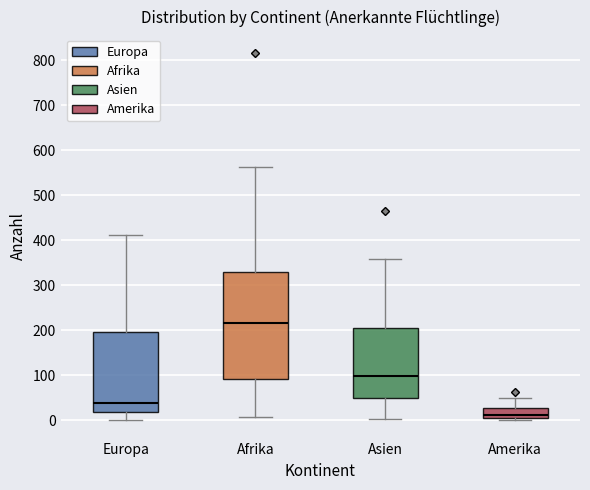

Reading left to right, read every box against the y-axis: the position of its median line, the range the box covers, and the ends of its whiskers. The values are not printed on the chart, so give them approximately, as read against the axis.

Europa: median 40, box 20 to 200, whiskers 0 to 410
Afrika: median 220, box 90 to 330, whiskers 10 to 560
Asien: median 100, box 50 to 210, whiskers 0 to 360
Amerika: median 10 (just above the box's lower edge), box 10 to 30, whiskers 0 to 50